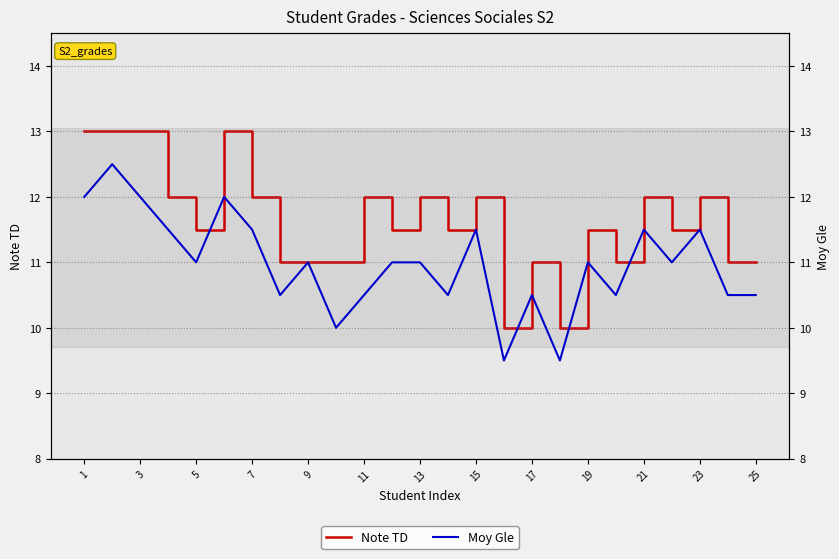

Is it true that Moy Gle equals 3.8 at 23?

False